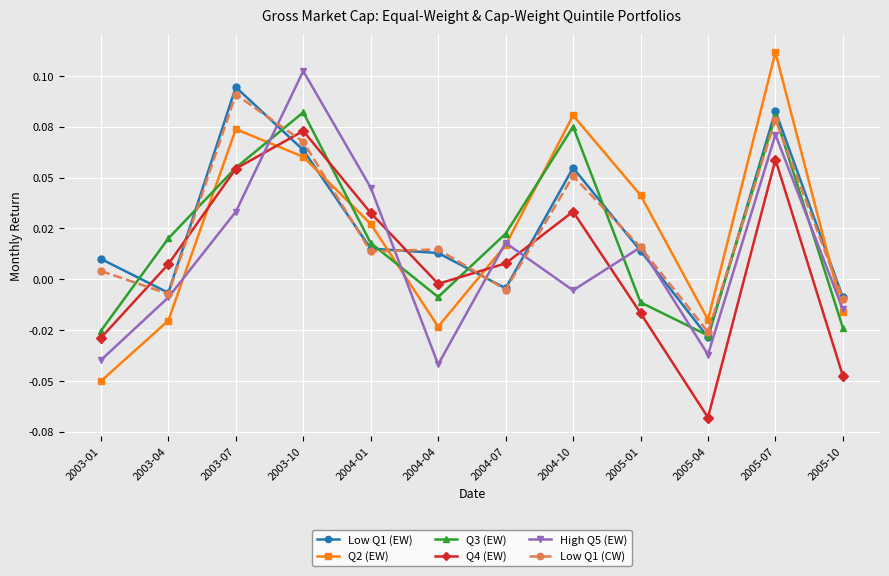

Does the chart have visible grid lines?

Yes